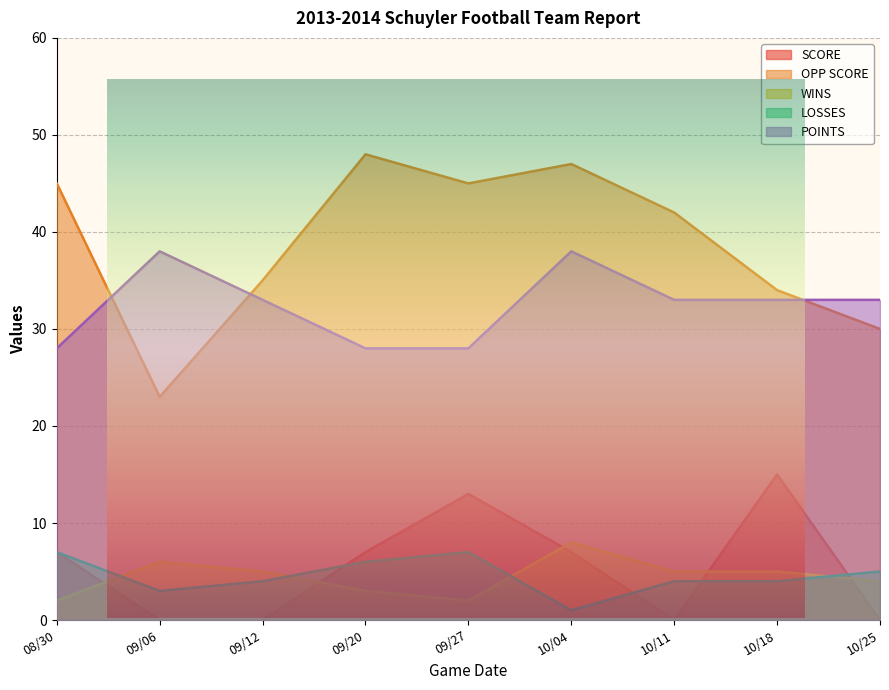

Reading left to right, what are all the values shown in this chart?

SCORE: 08/30=7	09/06=0	09/12=0	09/20=7	09/27=13	10/04=7	10/11=0	10/18=15	10/25=0
OPP SCORE: 08/30=45	09/06=23	09/12=35	09/20=48	09/27=45	10/04=47	10/11=42	10/18=34	10/25=30
WINS: 08/30=2	09/06=6	09/12=5	09/20=3	09/27=2	10/04=8	10/11=5	10/18=5	10/25=4
LOSSES: 08/30=7	09/06=3	09/12=4	09/20=6	09/27=7	10/04=1	10/11=4	10/18=4	10/25=5
POINTS: 08/30=28	09/06=38	09/12=33	09/20=28	09/27=28	10/04=38	10/11=33	10/18=33	10/25=33